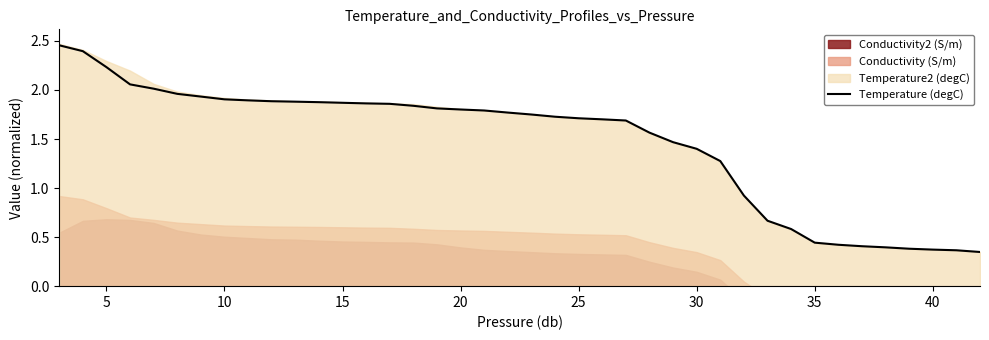

What is the sum of all values?

58.7